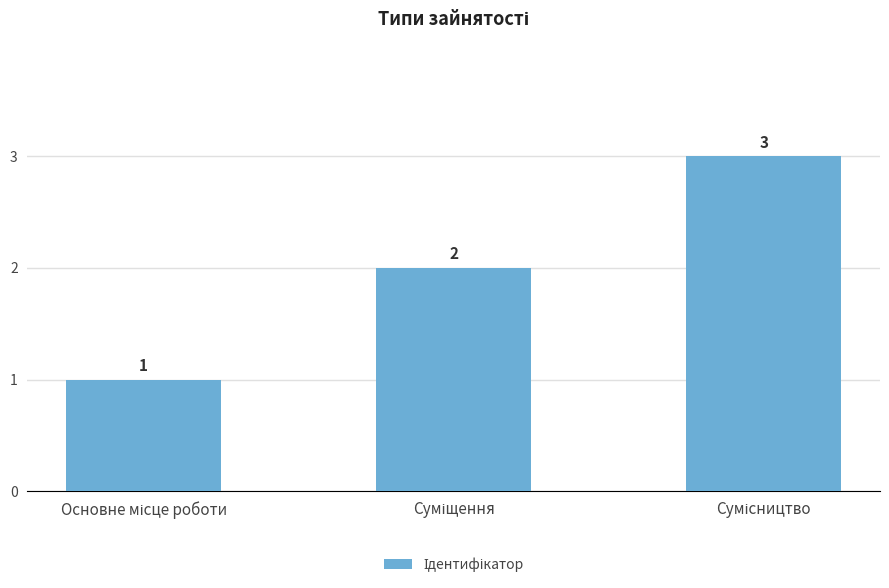

What is the greatest value displayed?

3